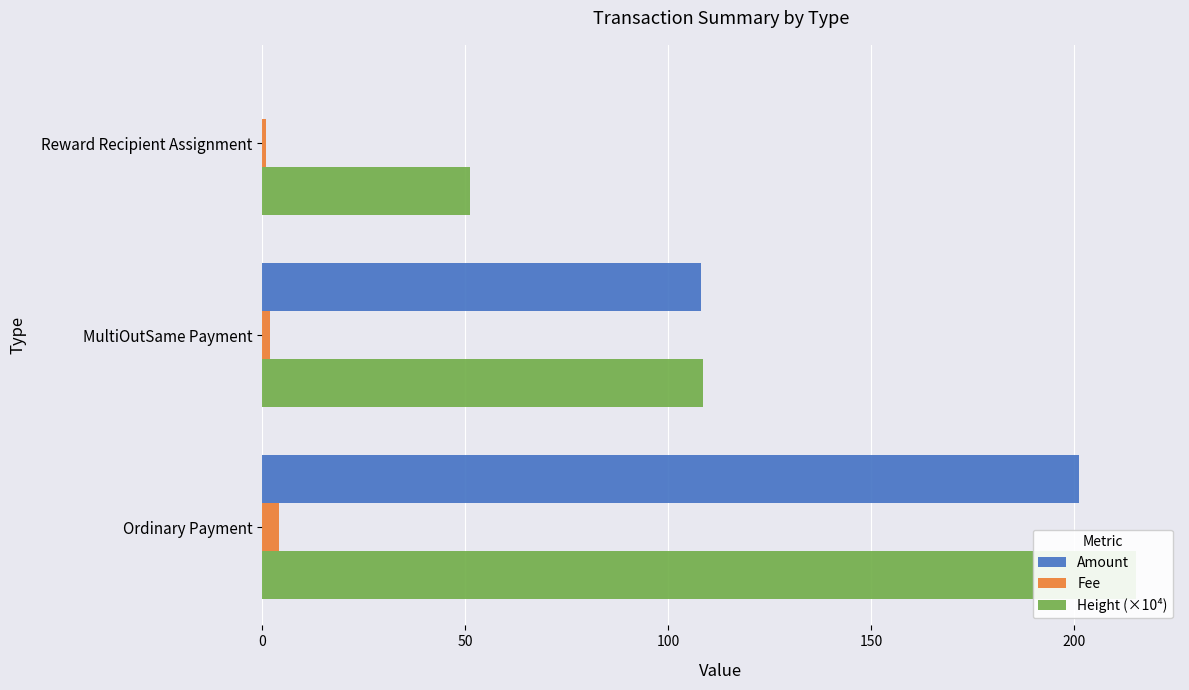

Which series has the largest range (max minus min)?

Amount